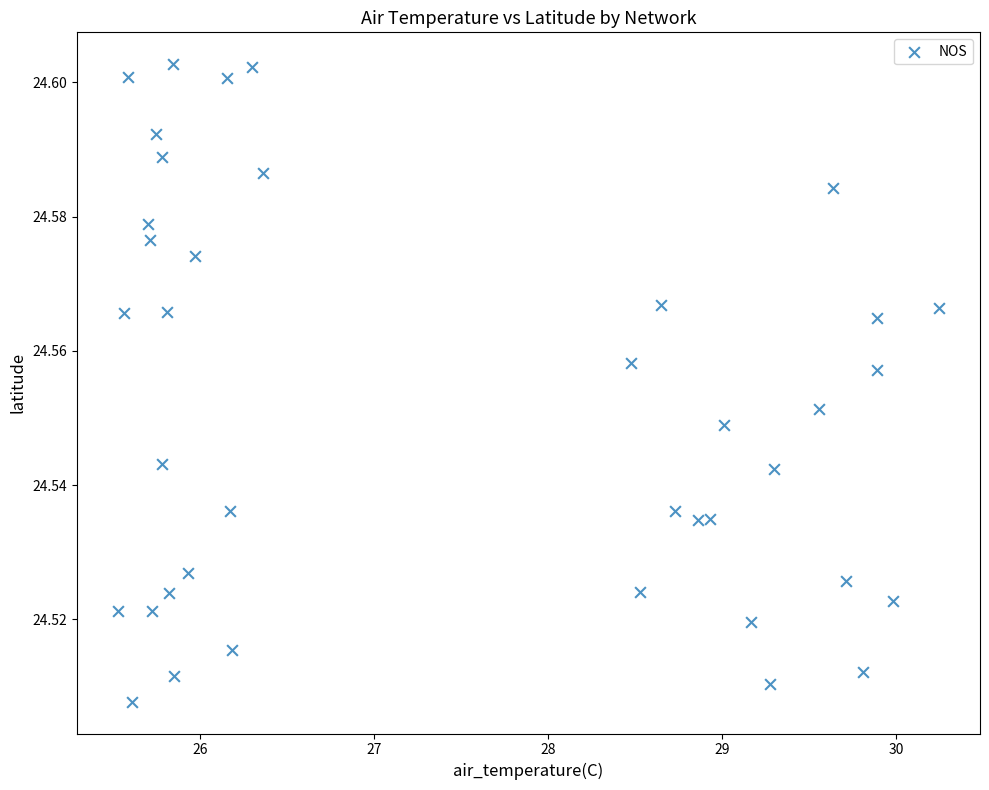

What is the range of X values (max minus min)?

4.7